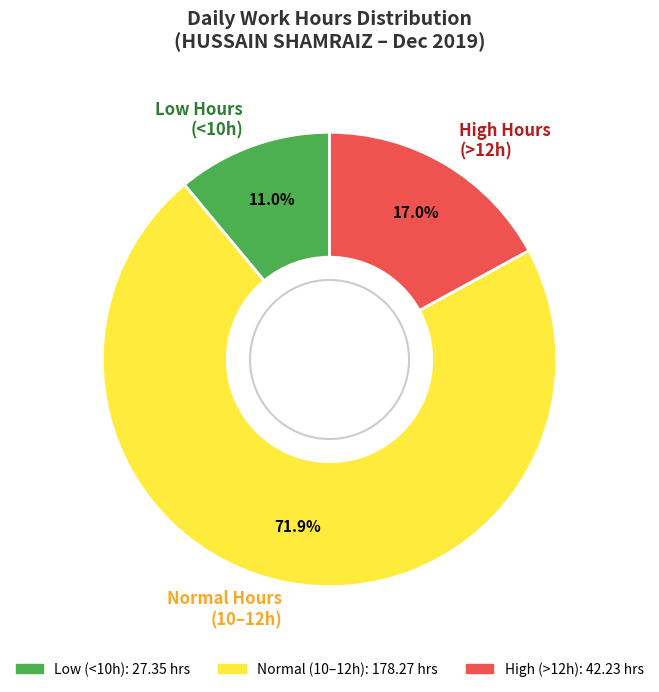

How many slices are in this pie chart?

3